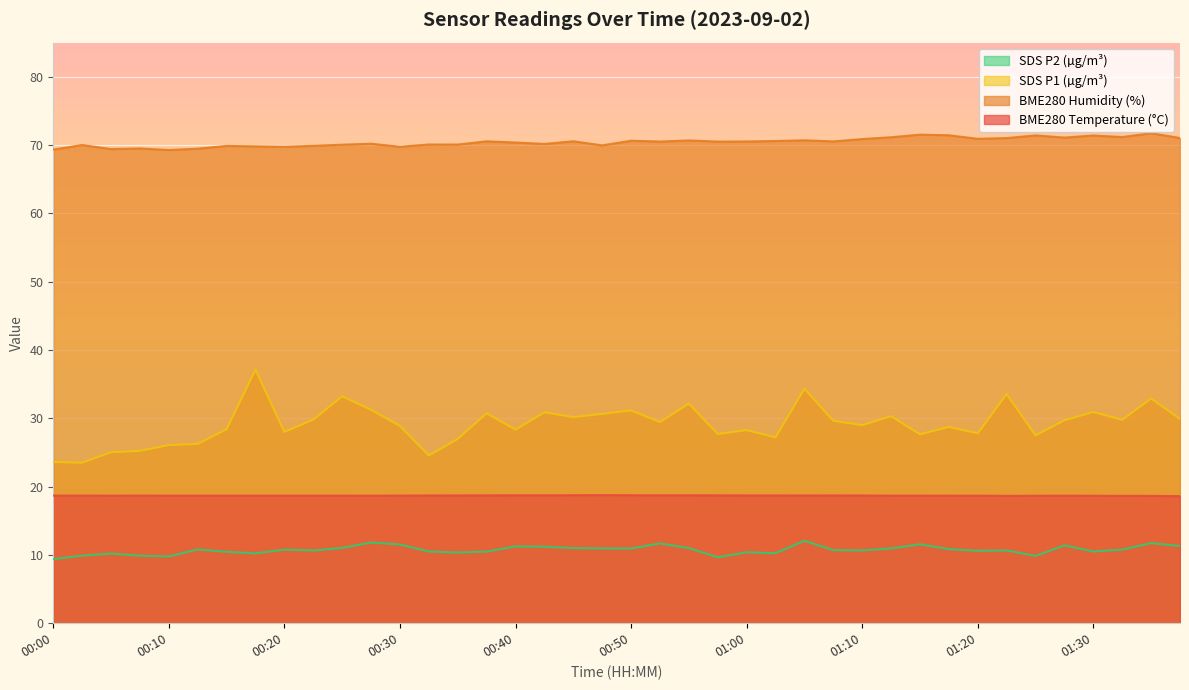

Which series changed the most between 00:25 and 00:50?

SDS_P1